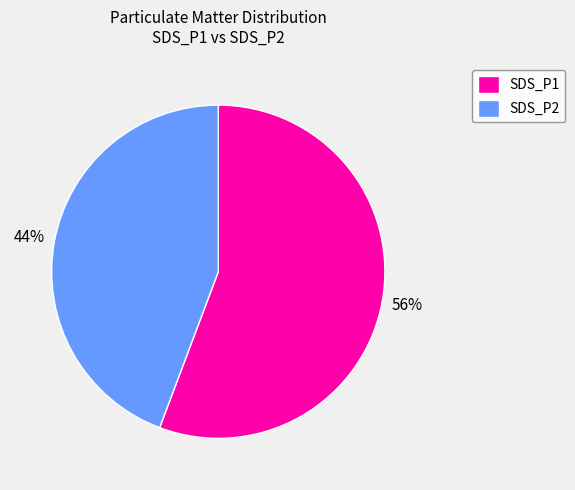

How many segments does this pie chart have?

2